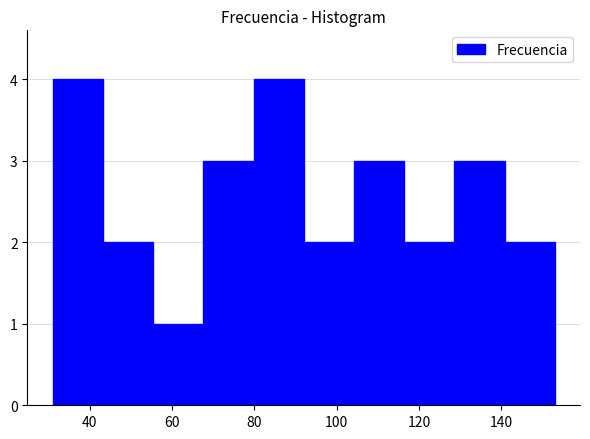

What is the height of the bar covering 140.8 to 153.0 on the x-axis? Neither the bar edges nor the heights are printed on the chart, so give them approximately, as read against the axes.

2